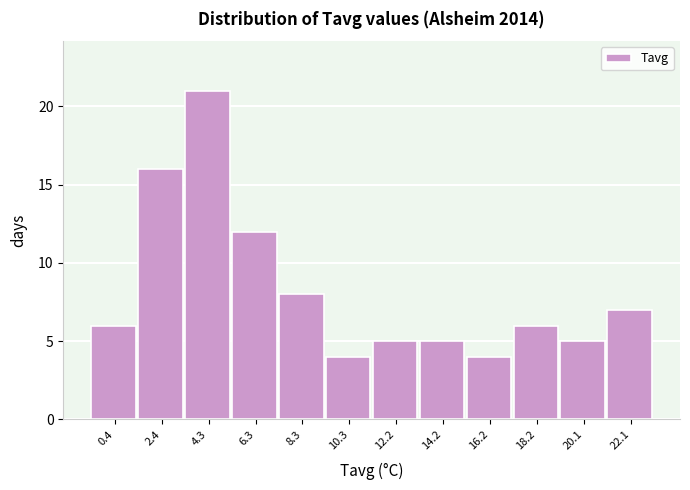

How tall is the bar that spans 17.2 to 19.2 on the x-axis? Neither the bar edges nor the heights are printed on the chart, so give them approximately, as read against the axes.

6